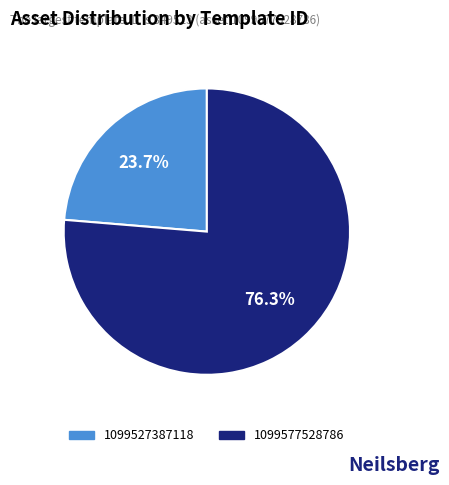

Rank the categories by value from lowest to highest.

1099527387118, 1099577528786